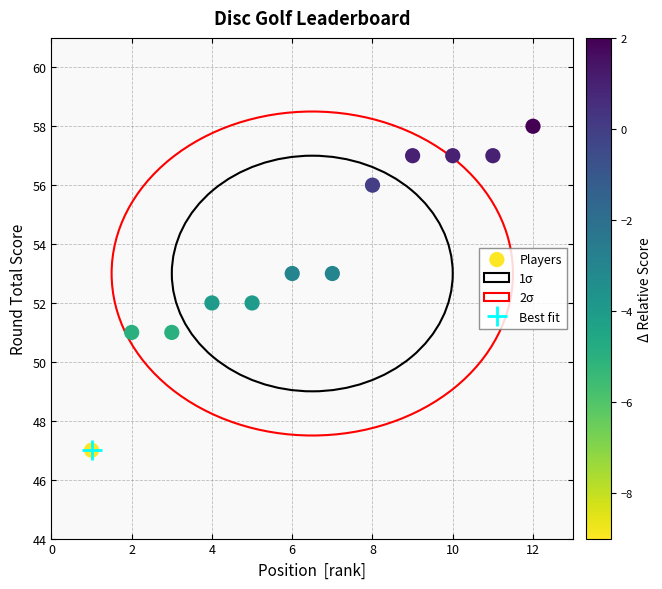

What is the range of Y values (max minus min)?

11